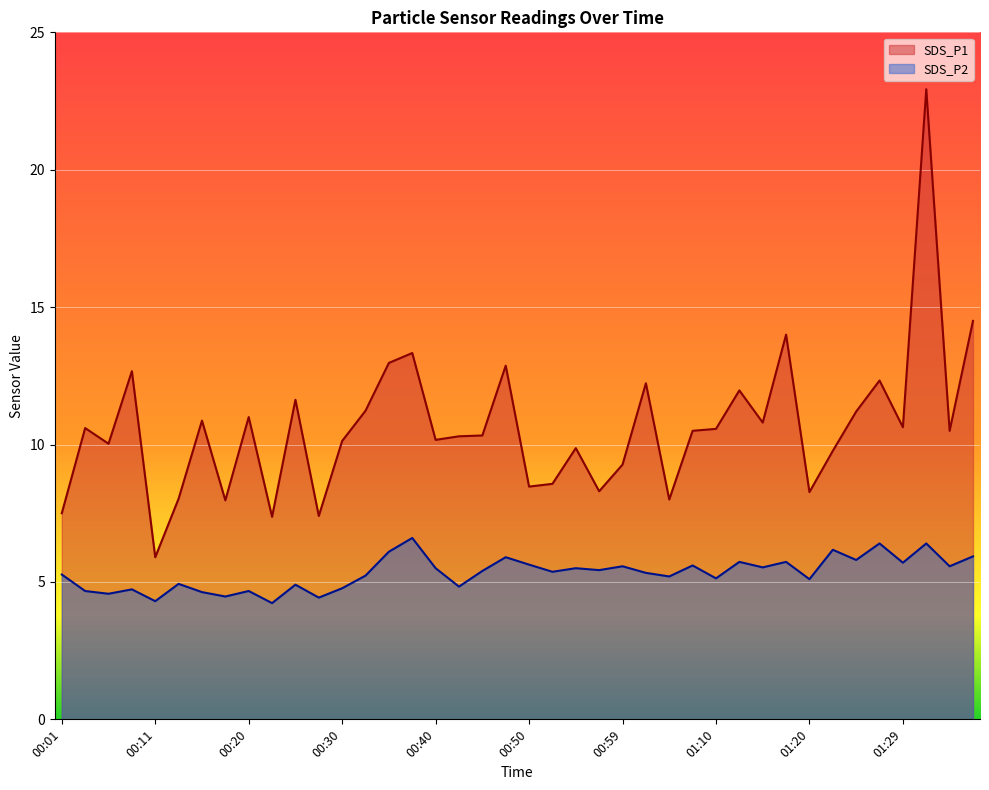

What is the label of the 24th point from the right?

00:40